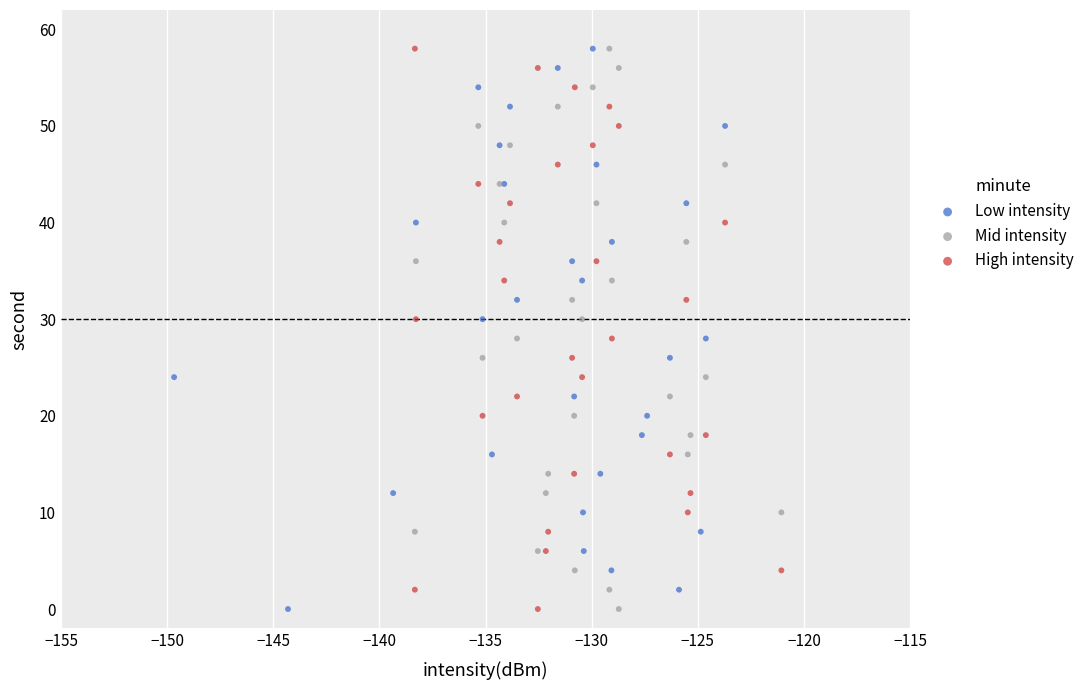

What are all the series names shown in the legend?

Low intensity, Mid intensity, High intensity